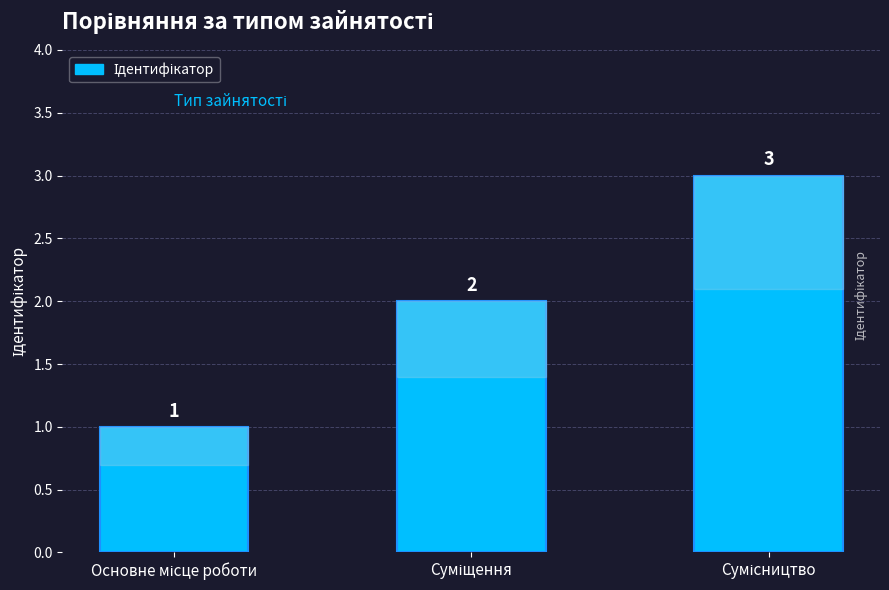

What is the greatest value displayed?

3